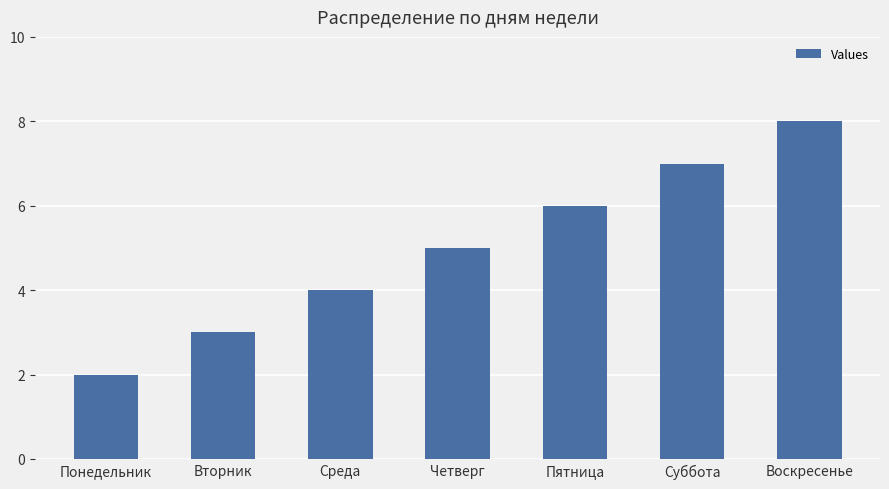

Is it true that the value at Понедельник is 2?

True